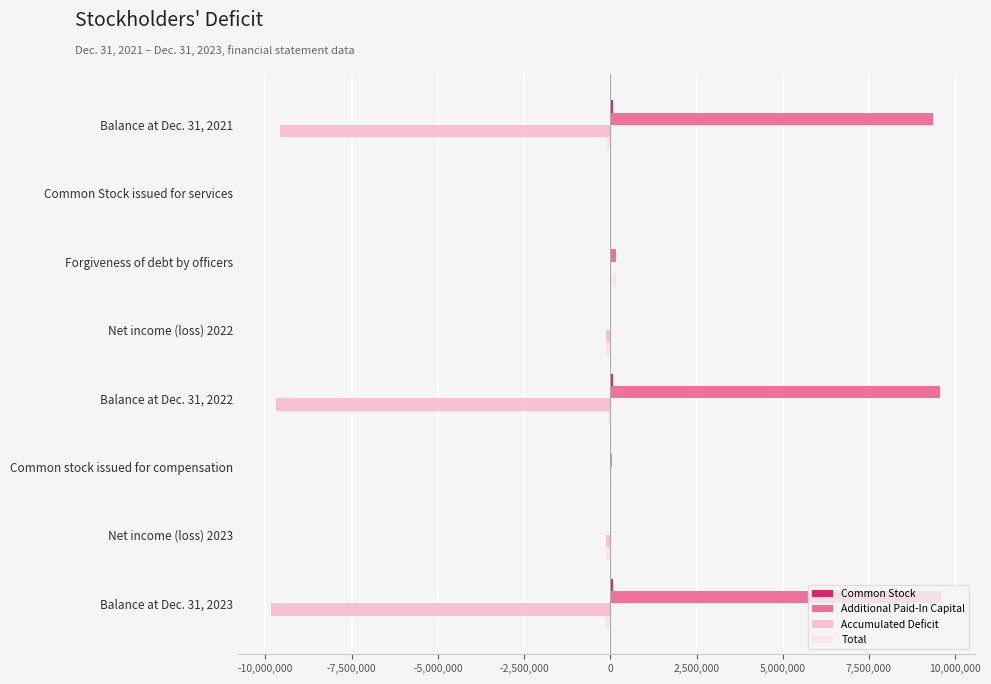

Which series has the largest total across all categories?

Additional Paid-In Capital